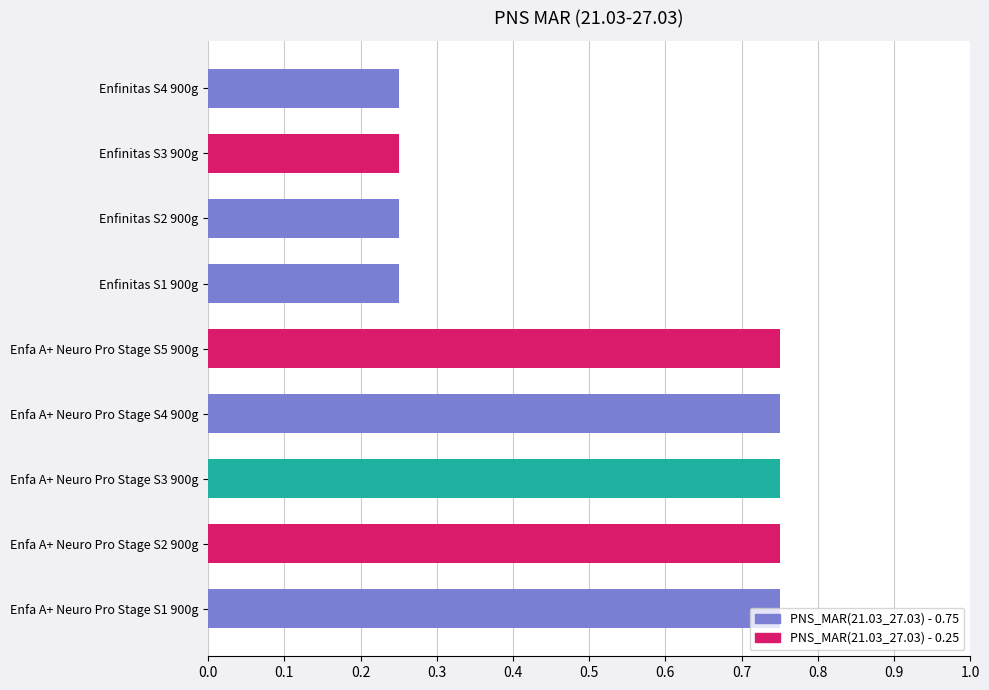

List the labels in order of value, largest first.

Enfa A+ Neuro Pro Stage S1 900g, Enfa A+ Neuro Pro Stage S2 900g, Enfa A+ Neuro Pro Stage S3 900g, Enfa A+ Neuro Pro Stage S4 900g, Enfa A+ Neuro Pro Stage S5 900g, Enfinitas S1 900g, Enfinitas S2 900g, Enfinitas S3 900g, Enfinitas S4 900g